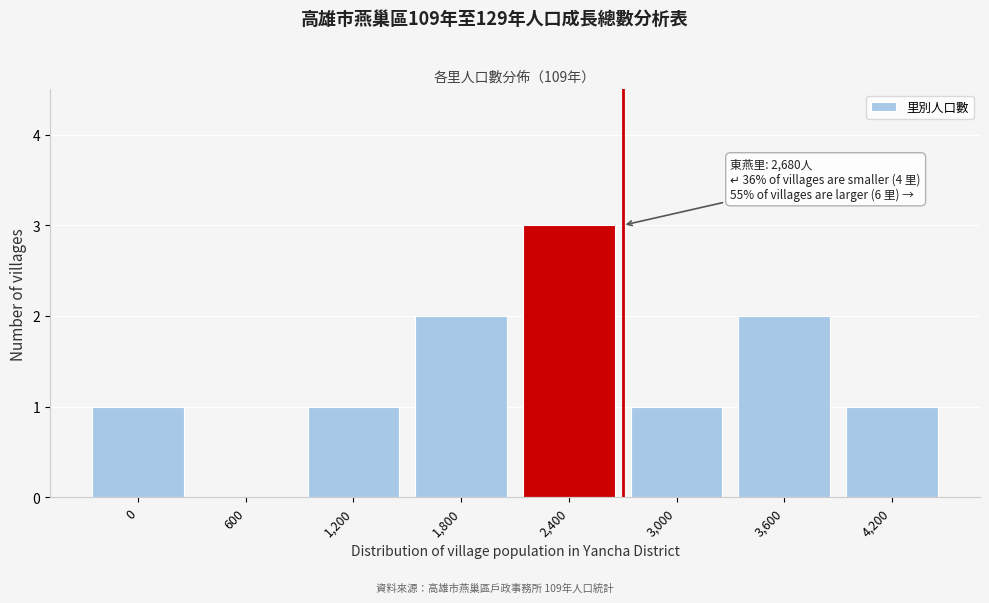

Reading right to left, list all the values displayed in this chart.

4,200=1	3,600=2	3,000=1	2,400=3	1,800=2	1,200=1	600=0	0=1